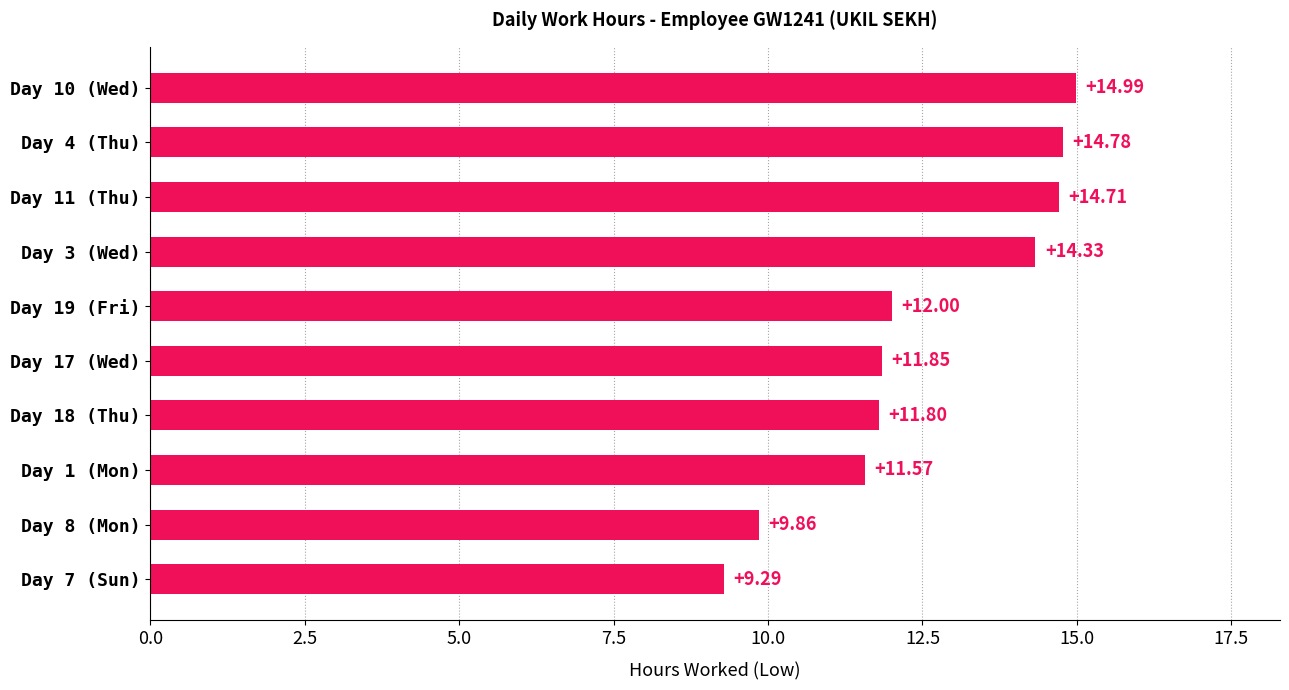

Are the bars horizontal?

Yes